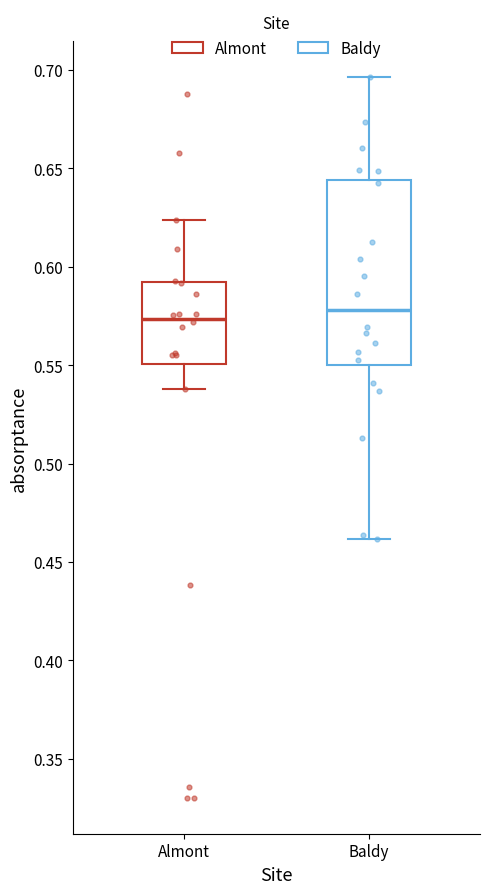

Which box is the tallest, from its lower edge to its upper edge?

Baldy